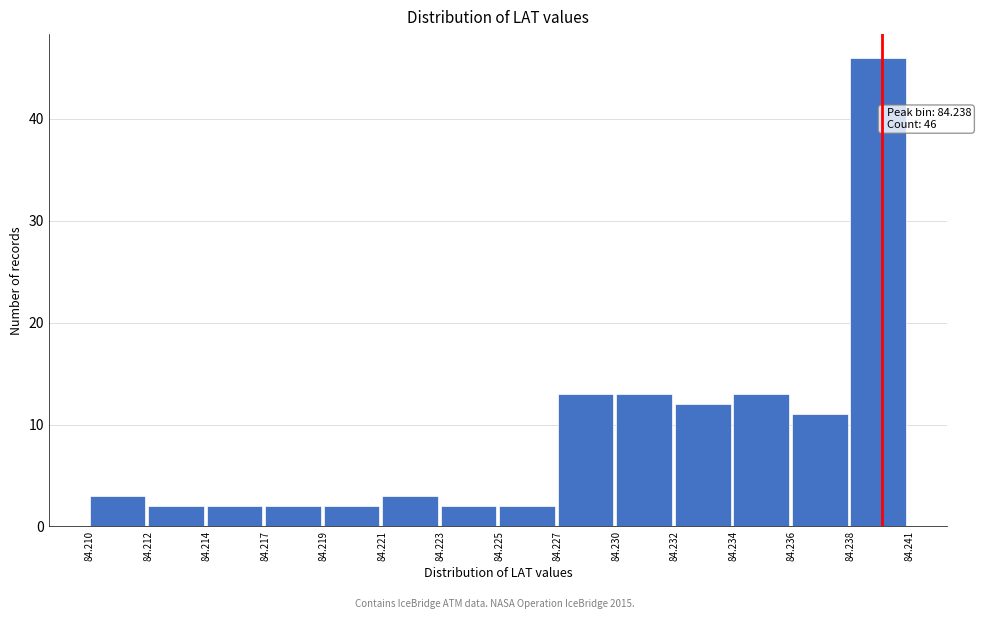

Reading right to left, what are all the values shown in this chart?

46	11	13	12	13	13	2	2	3	2	2	2	2	3